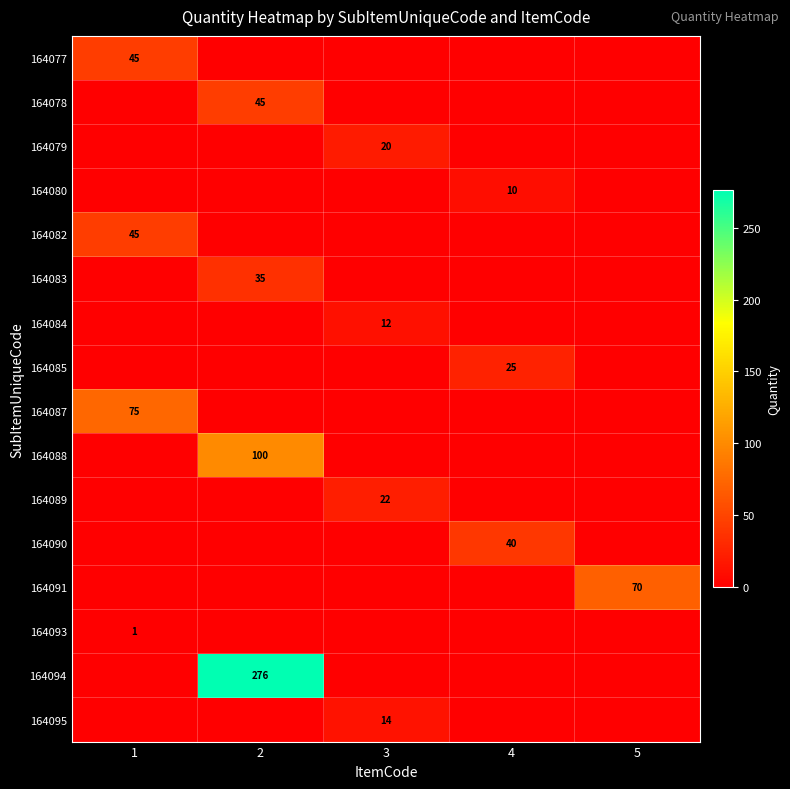

True or false: 164083 has a value of 56 at 2.

False